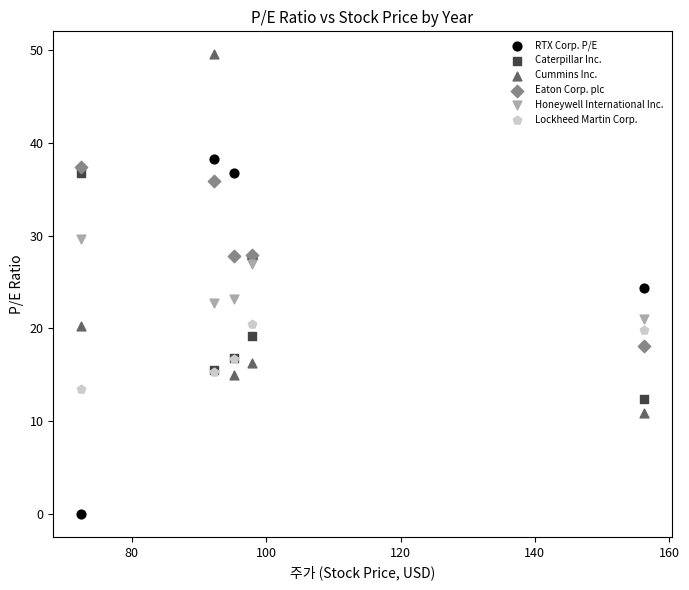

In the Honeywell International Inc. series, what Y value is closest to 25?

23.1